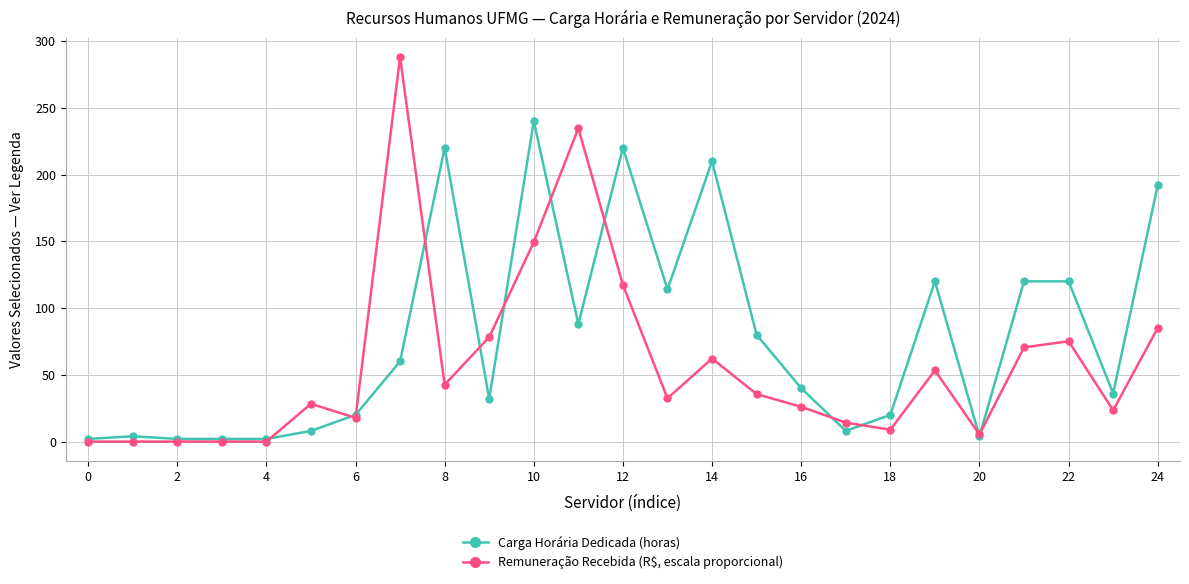

What is the greatest value displayed?

288.0